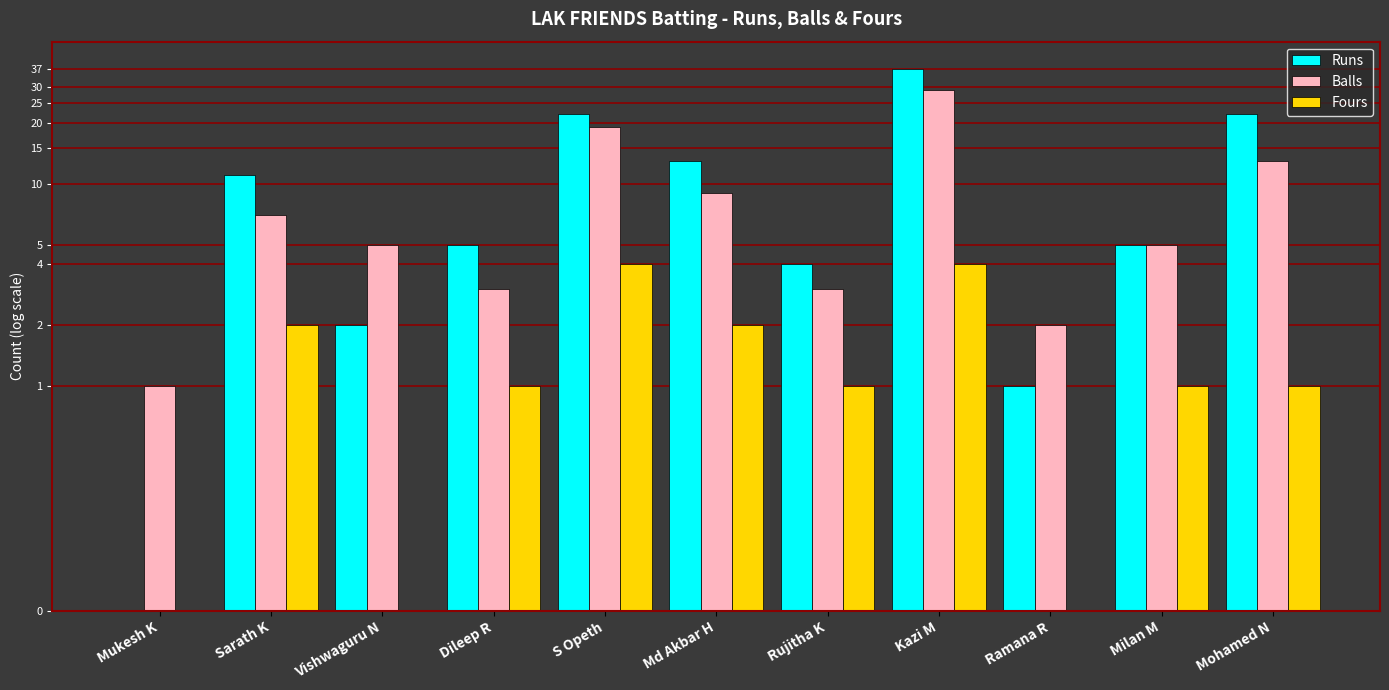

What is the value of the Balls bar at the 10th from the left?

5